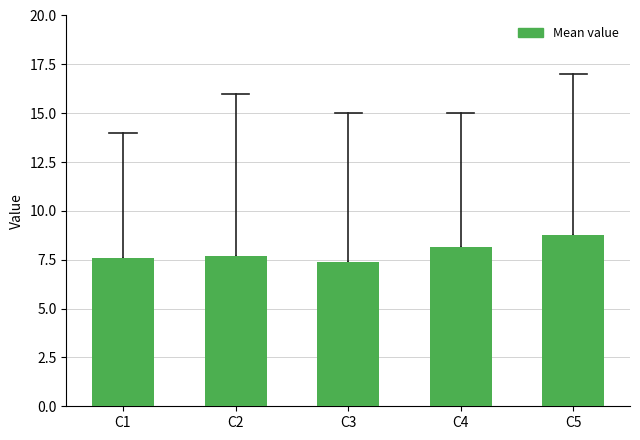

Reading right to left, transcribe all the data shown in this chart.

C5=8.8	C4=8.2	C3=7.4	C2=7.7	C1=7.6